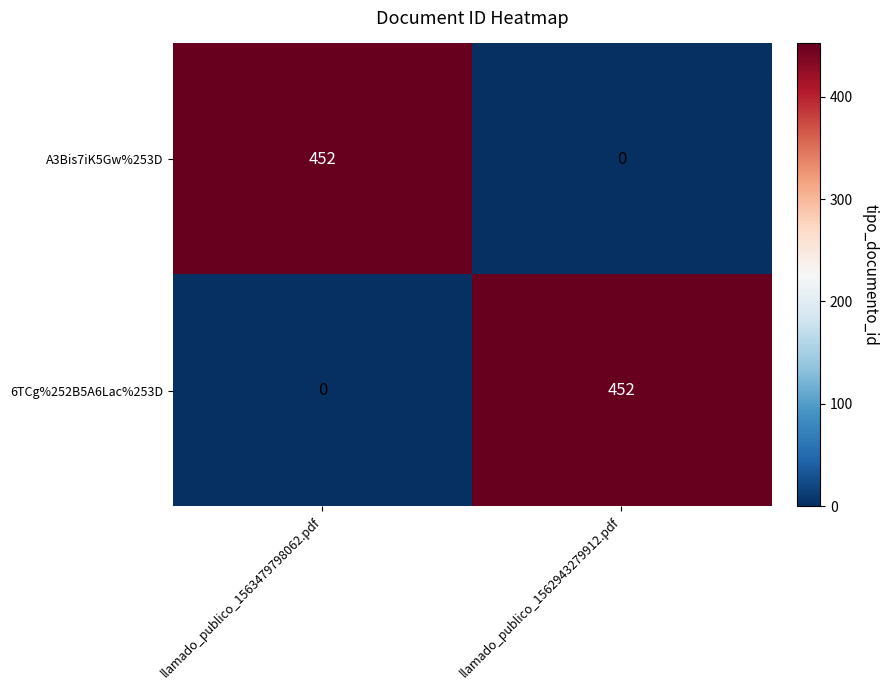

At which label does A3Bis7iK5Gw%253D reach its minimum?

llamado_publico_1562943279912.pdf